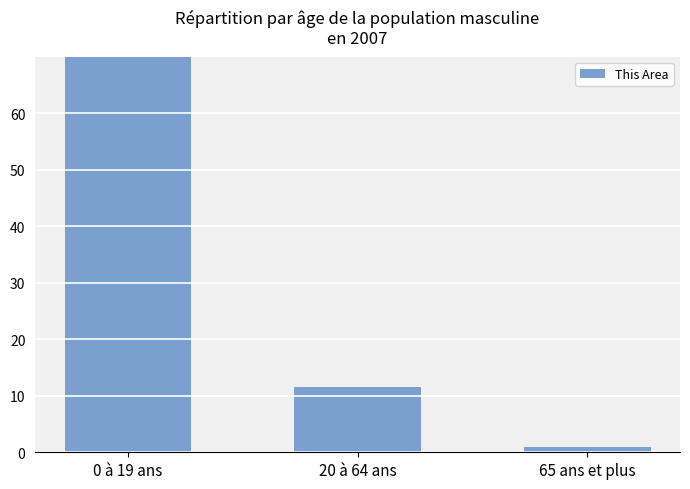

True or false: the data shows 0.8 at 65 ans et plus.

True